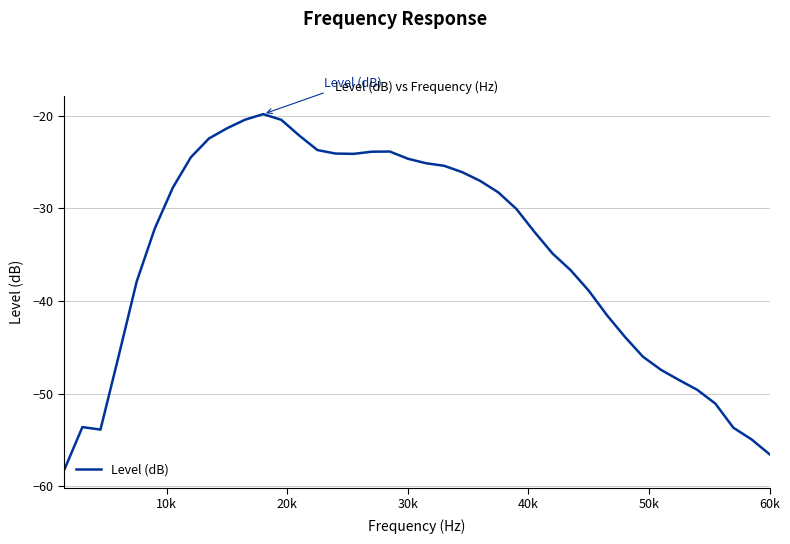

What is the sum of all values?

-1403.0